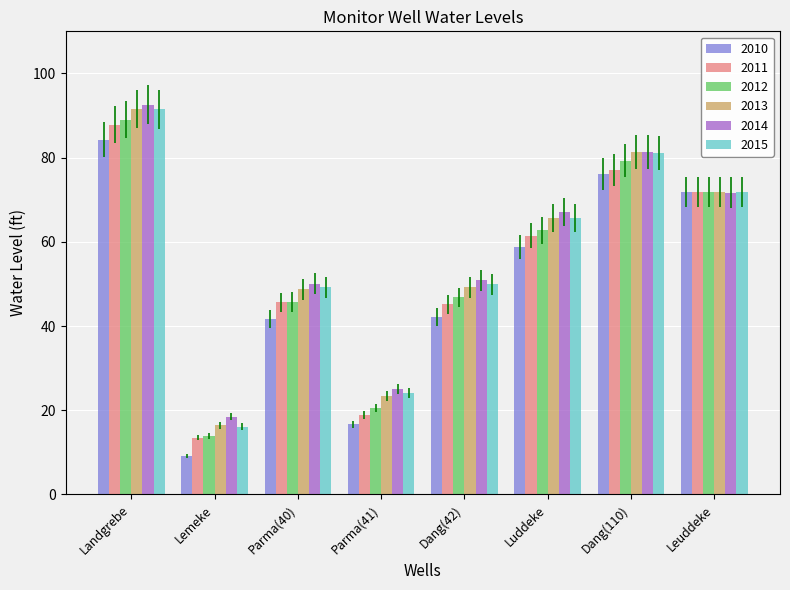

Is the value of 2012 at Landgrebe greater than the value of 2014 at Luddeke?

Yes